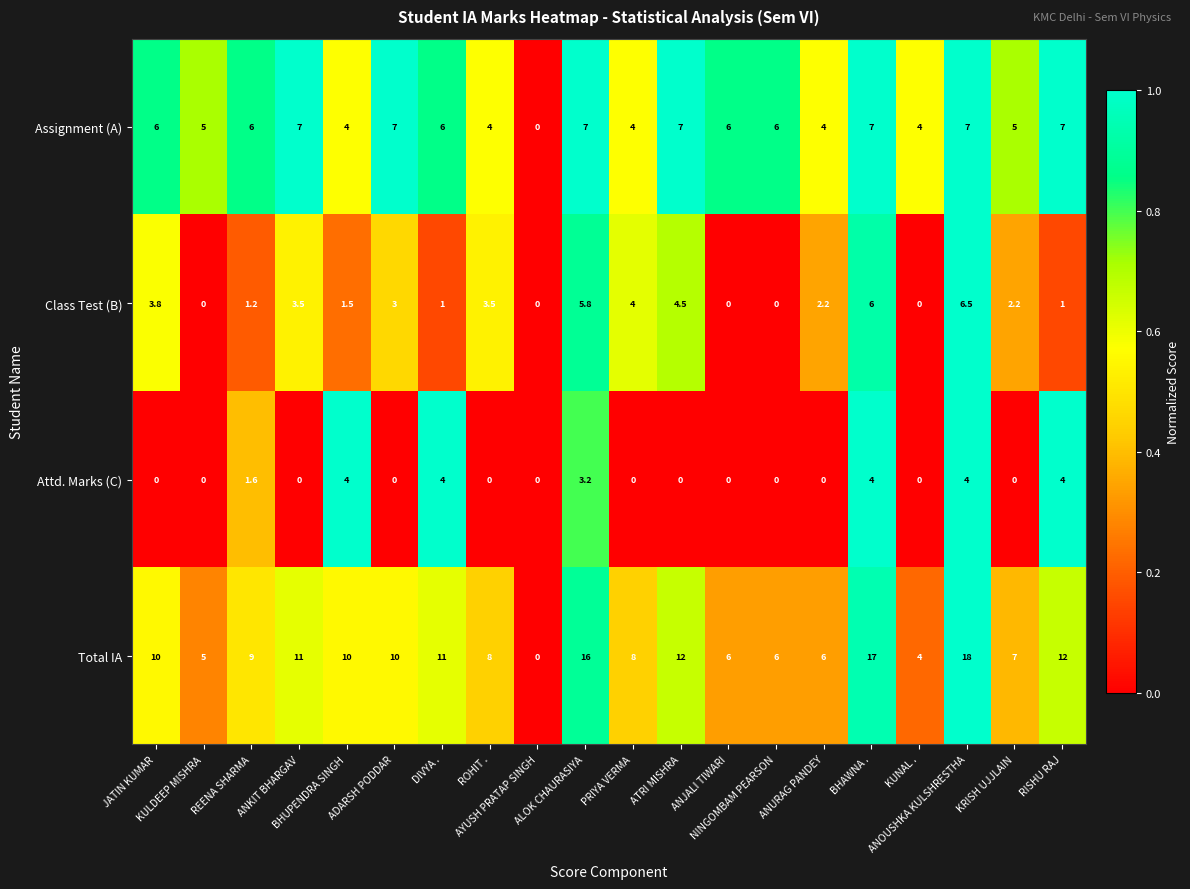

What is the highest value of the Attd. Marks (C) series?

4.0